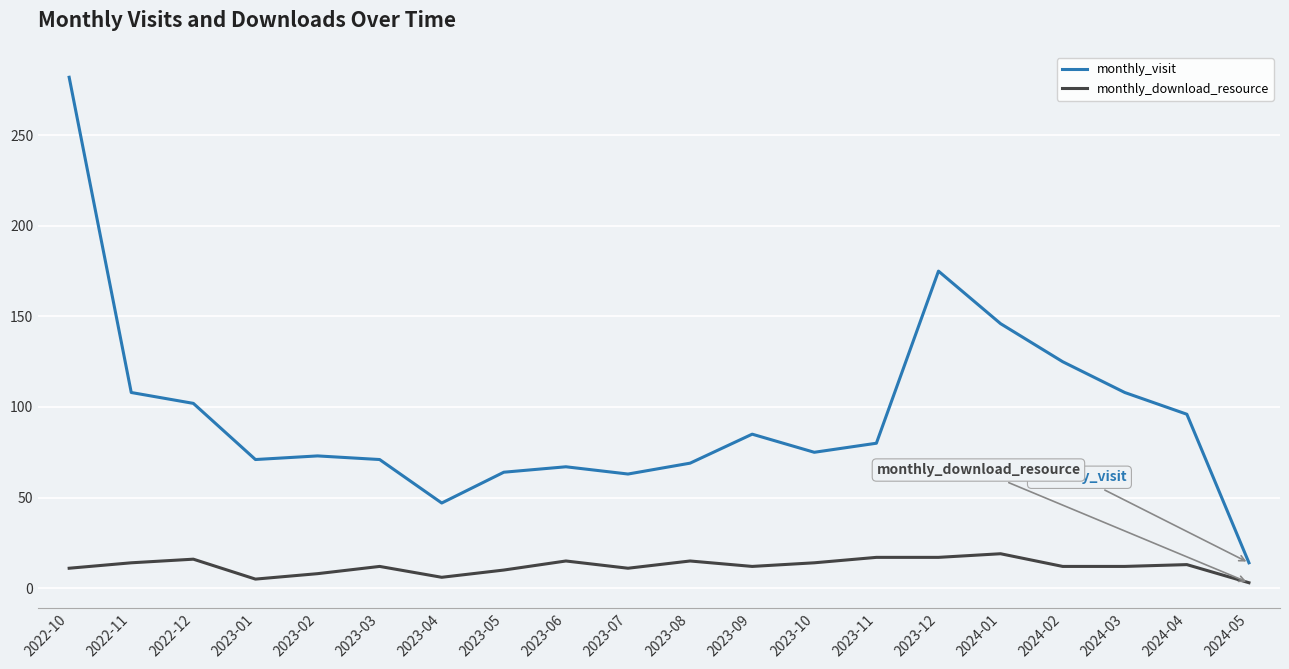

What is the sum of all monthly_download_resource values?

242